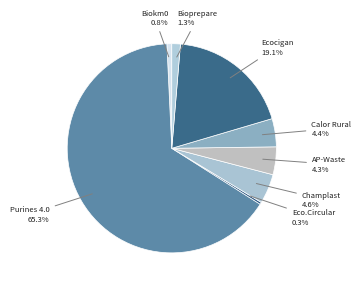

How many segments does this pie chart have?

8